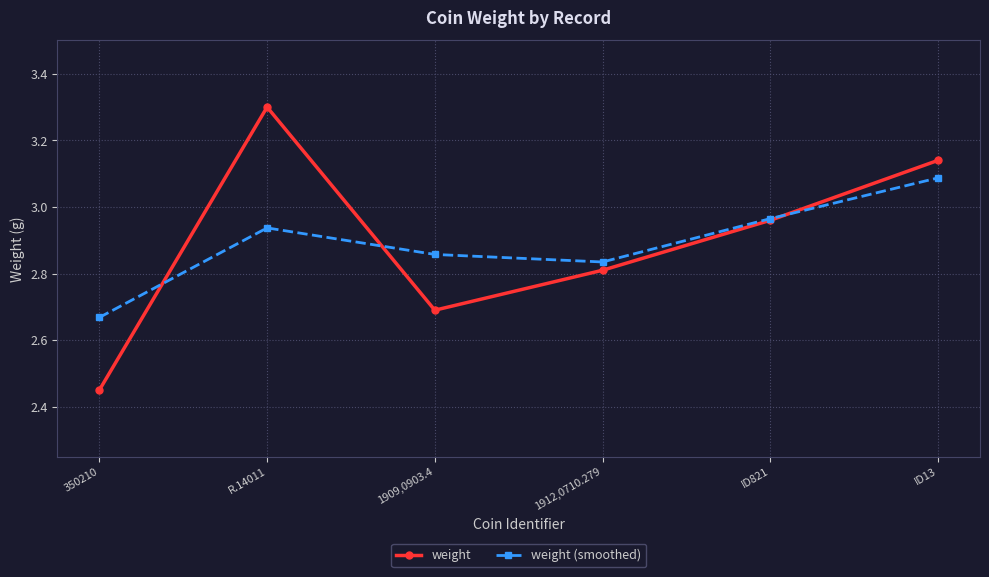

At which category does weight (smoothed) reach its first local peak?

R.14011